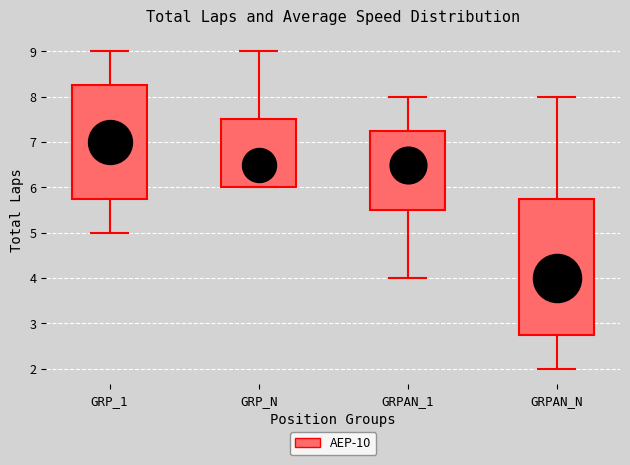

Reading left to right, transcribe this box plot: for each box, give where its median line is, the range the box spans, and where its two whiskers end, as read against the y-axis. The values are not printed on the chart, so give them approximately, as read against the axis.

GRP_1: median 7.0, box 5.8 to 8.3, whiskers 5.0 to 9.0
GRP_N: median 6.5, box 6.0 to 7.5, whiskers 6.0 to 9.0
GRPAN_1: median 6.5, box 5.5 to 7.3, whiskers 4.0 to 8.0
GRPAN_N: median 4.0, box 2.8 to 5.8, whiskers 2.0 to 8.0